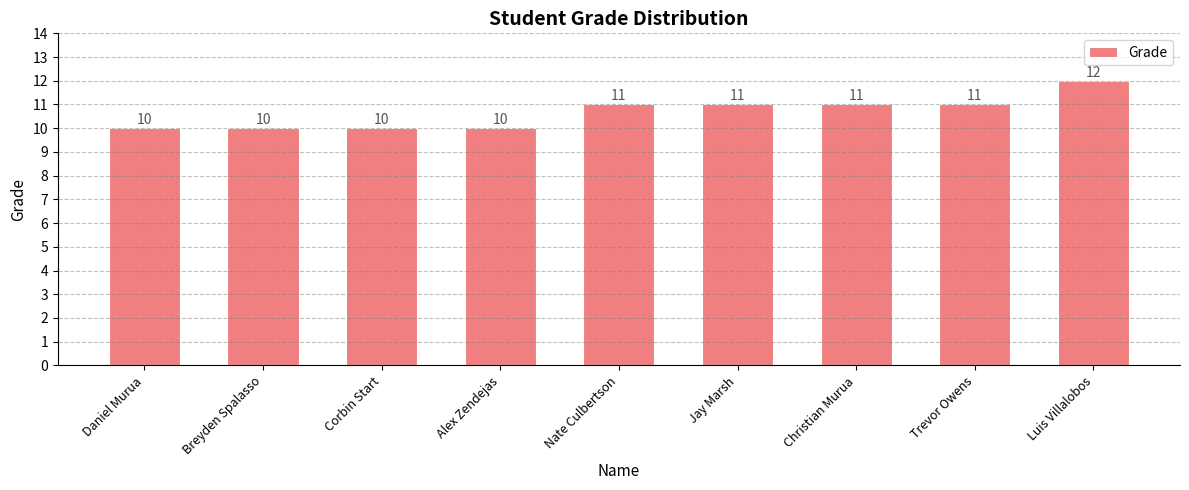

What value does the data have at Alex Zendejas?

10